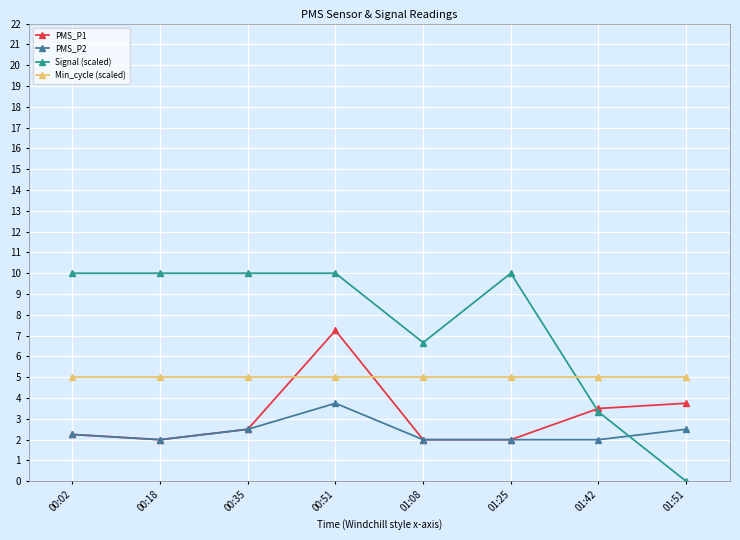

What is the total value across all series at 01:25?

19.0